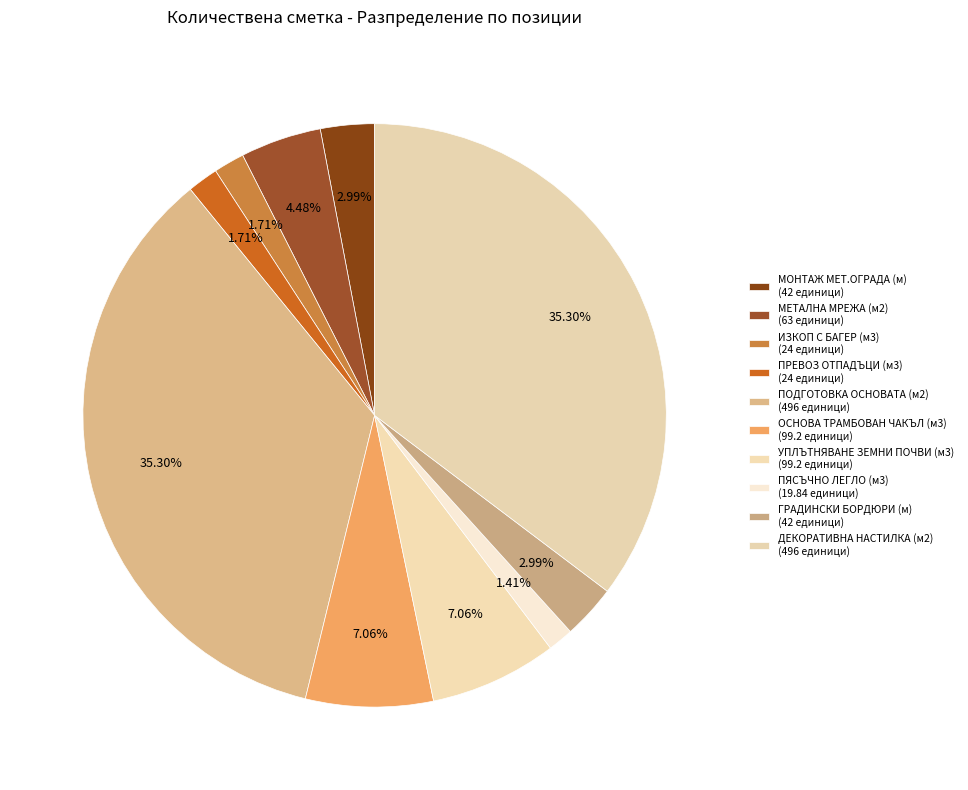

Does ДЕКОРАТИВНА НАСТИЛКА (м2) account for over 50% of the chart?

No